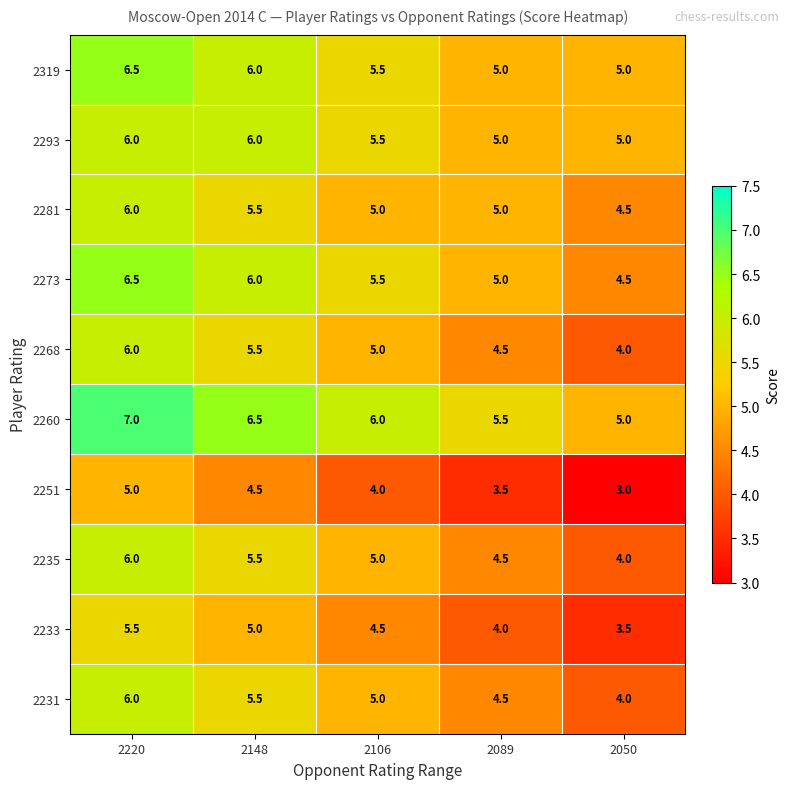

What is the sum of the 2281 values at 2050 and 2220?

10.5